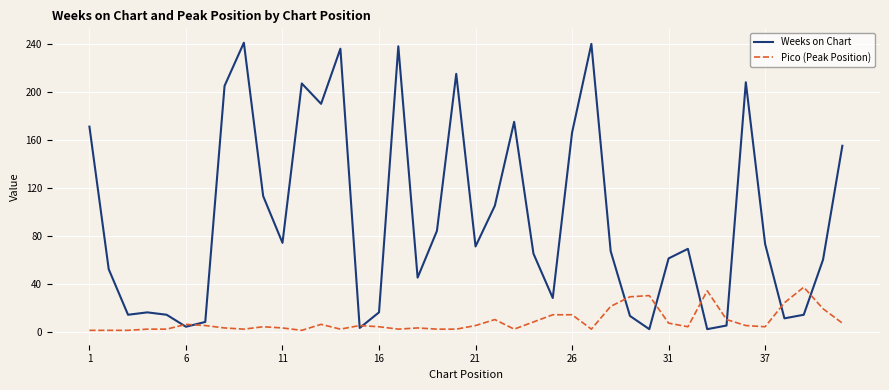

Which series has the widest spread of values?

Weeks on Chart